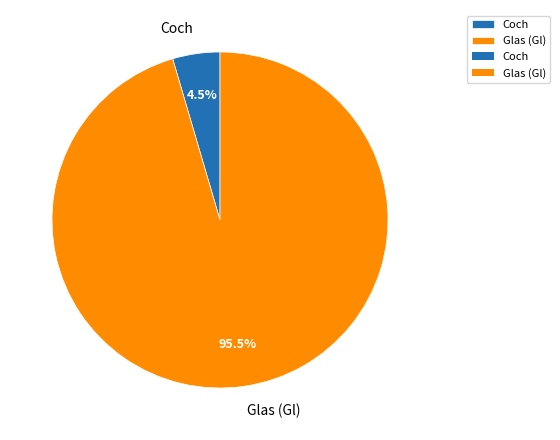

Which has a higher value, Coch or Glas (Gl)?

Glas (Gl)